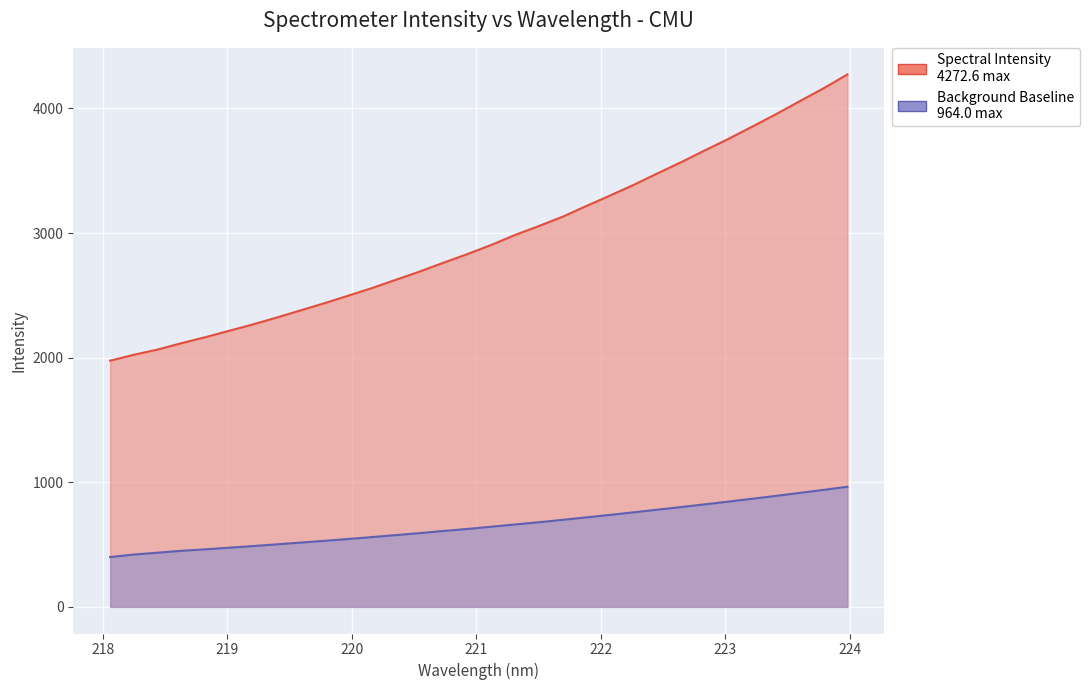

What is the maximum value shown in the chart?

4272.6